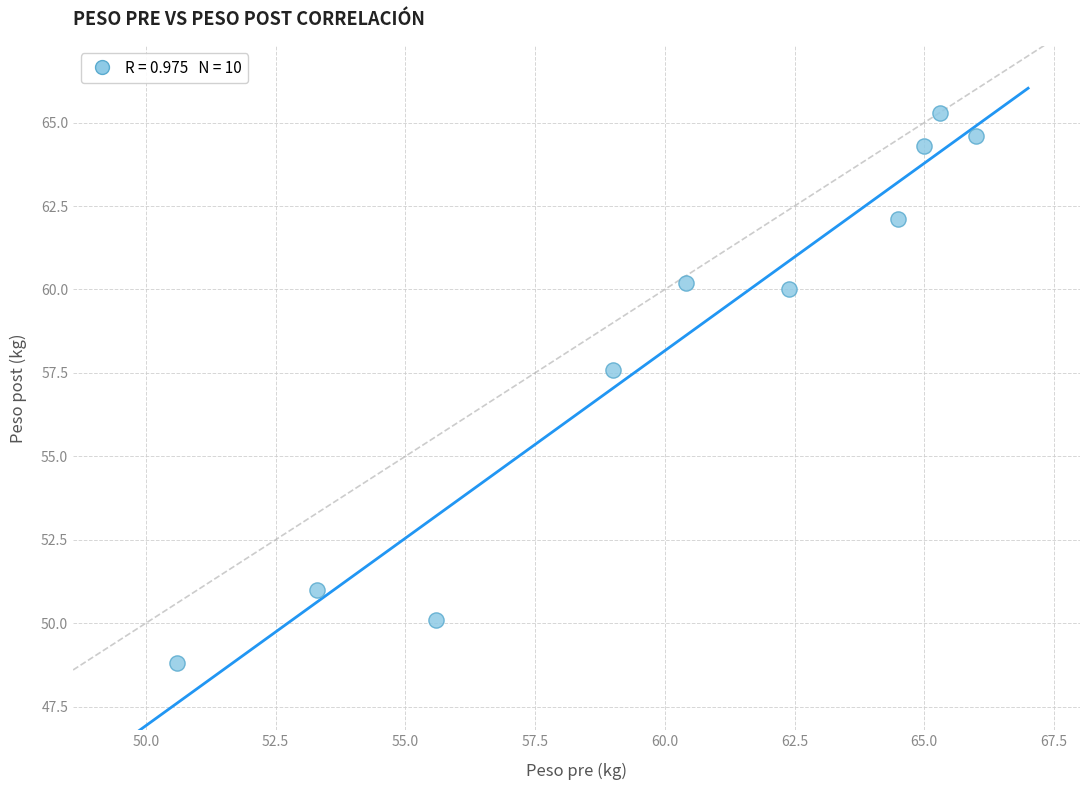

What Y value in the scatter plot is closest to 57?

57.6